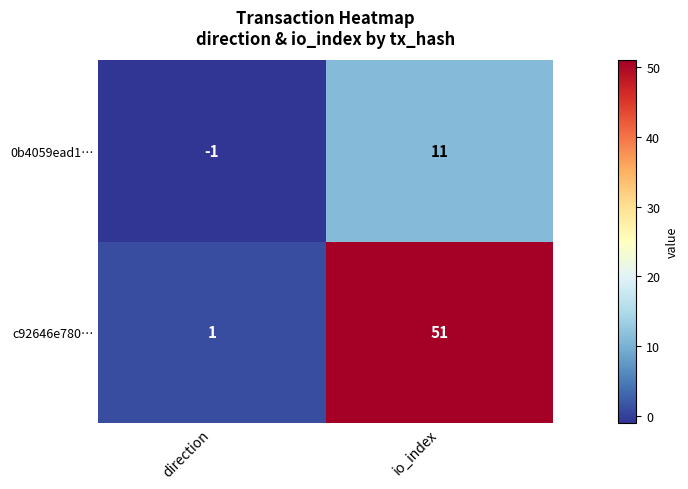

Is the value of 0b4059ead1… at io_index greater than the value of c92646e780… at direction?

Yes